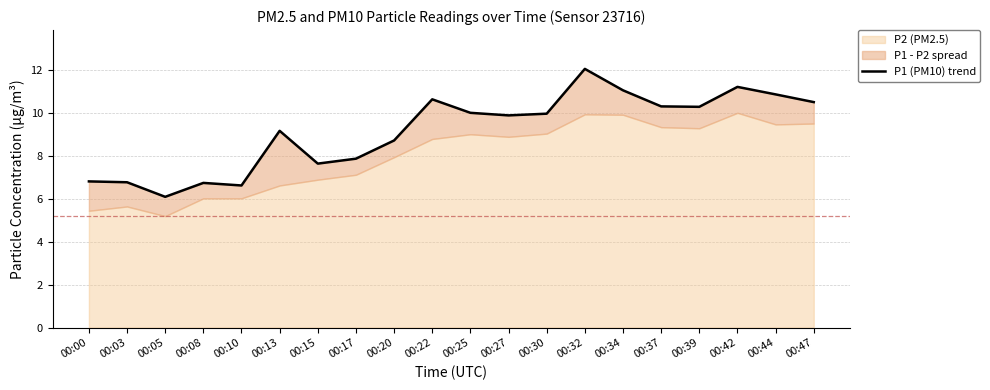

Where is the data nearest to the value 9?

00:13